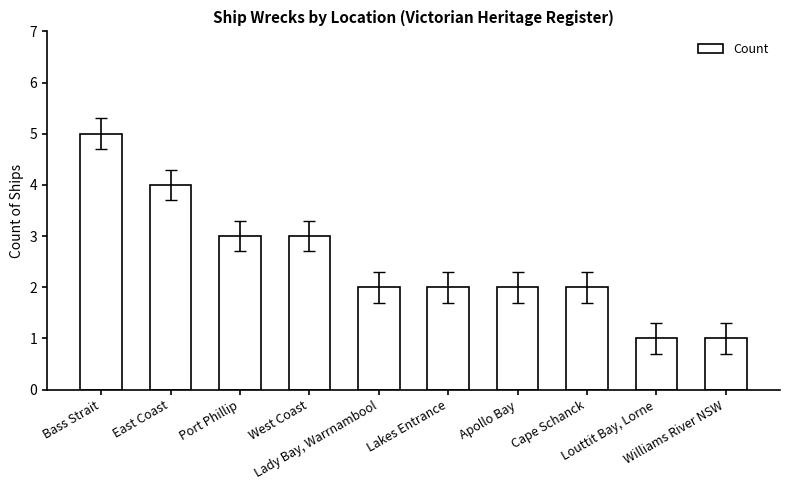

How many series are shown in this chart?

1